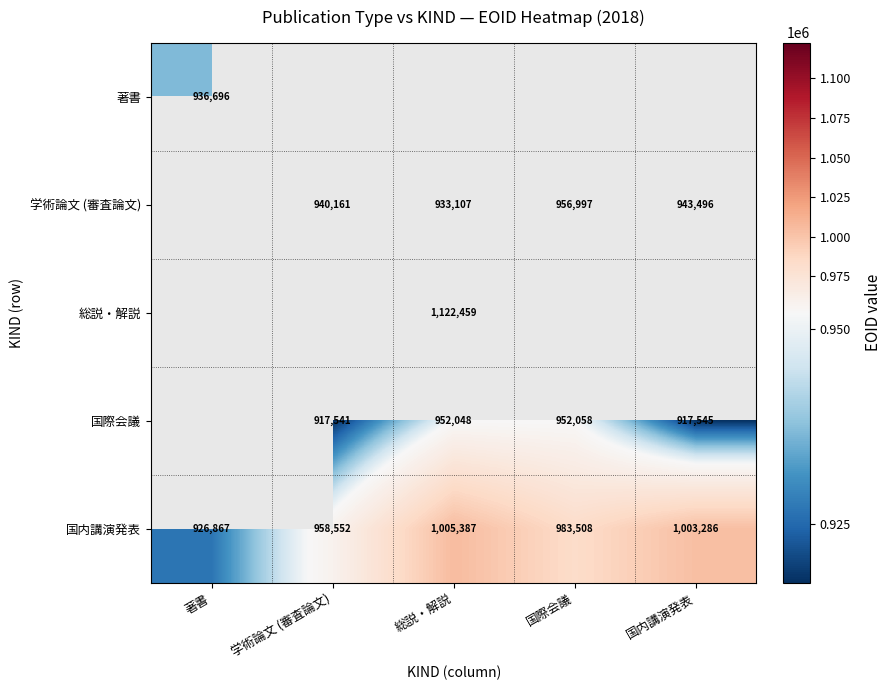

The value of 国内講演発表 at 国内講演発表 is 532970. True or false?

False